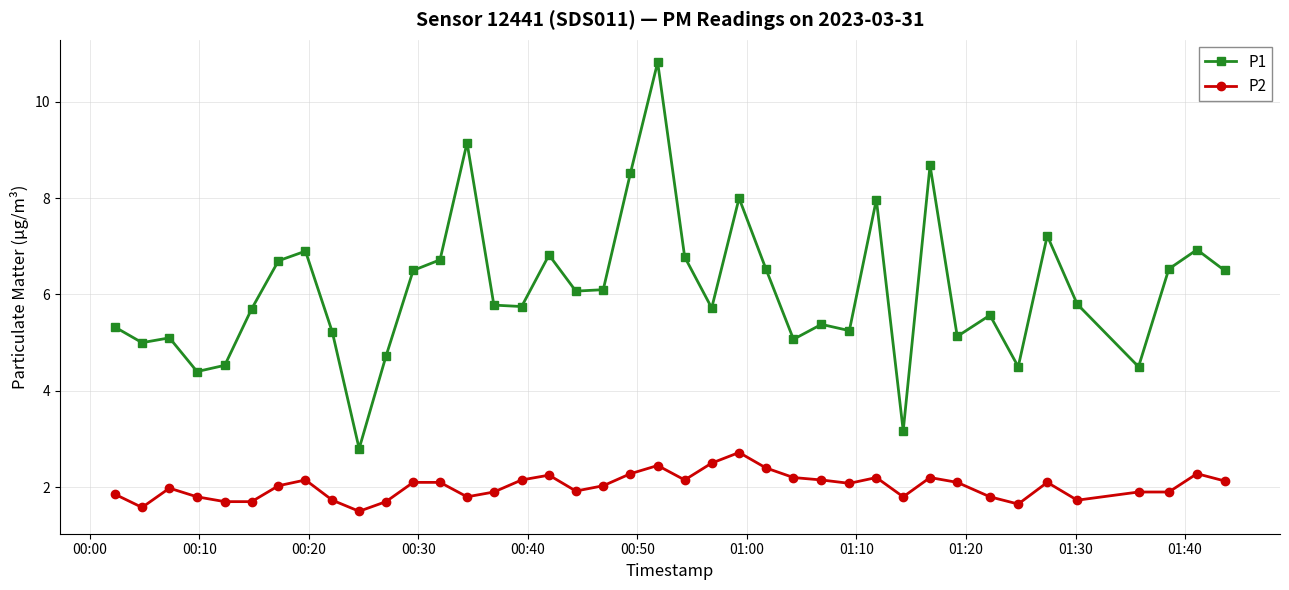

Which series has the widest spread of values?

P1